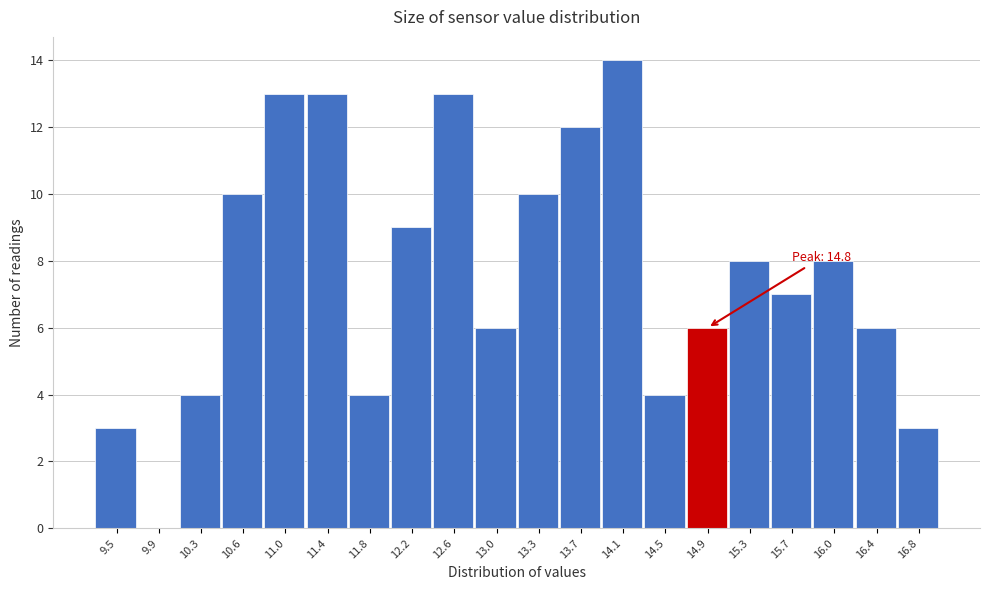

Which range on the x-axis has the tallest bar?

13.920 to 14.305